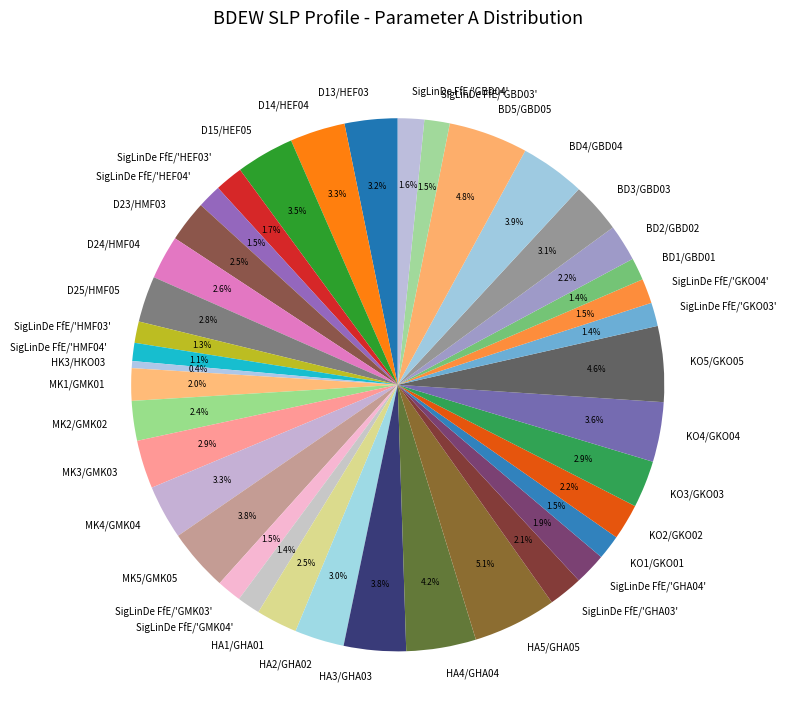

Is it true that D14/HEF04 is 3% of the pie?

True